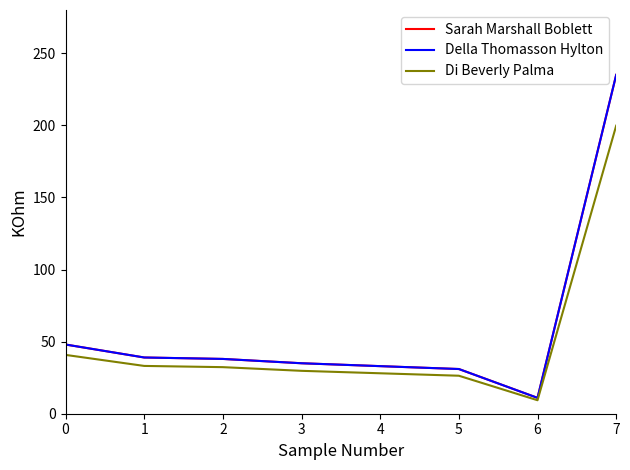

Is this an area chart (filled region under the line)?

No